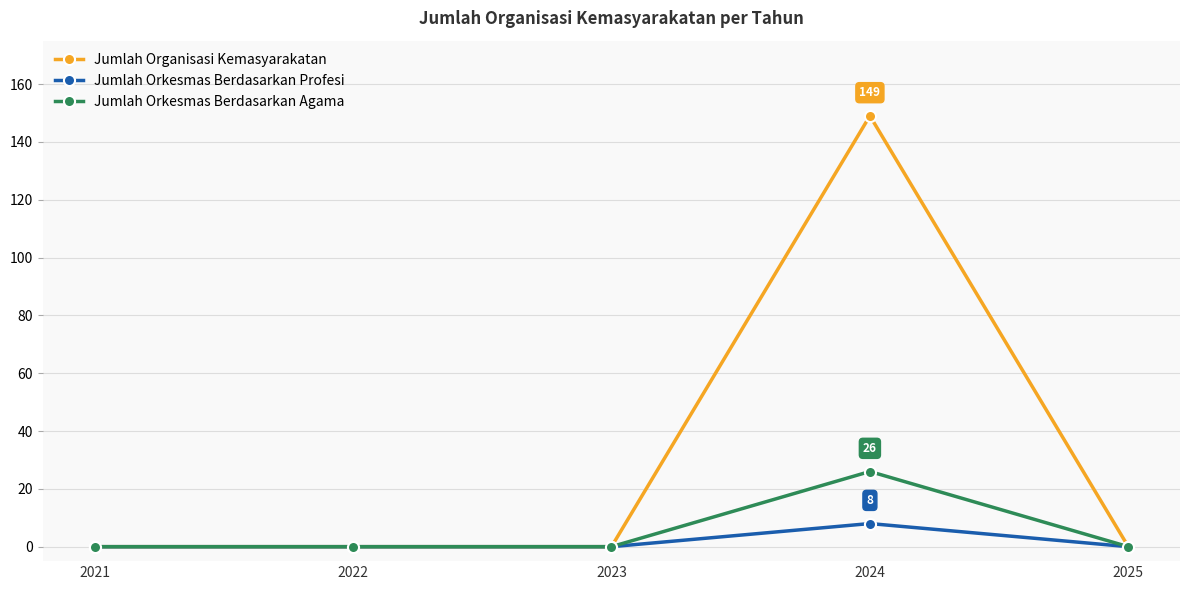

The Jumlah Orkesmas Berdasarkan Profesi series shows 8 at 2024. True or false?

True